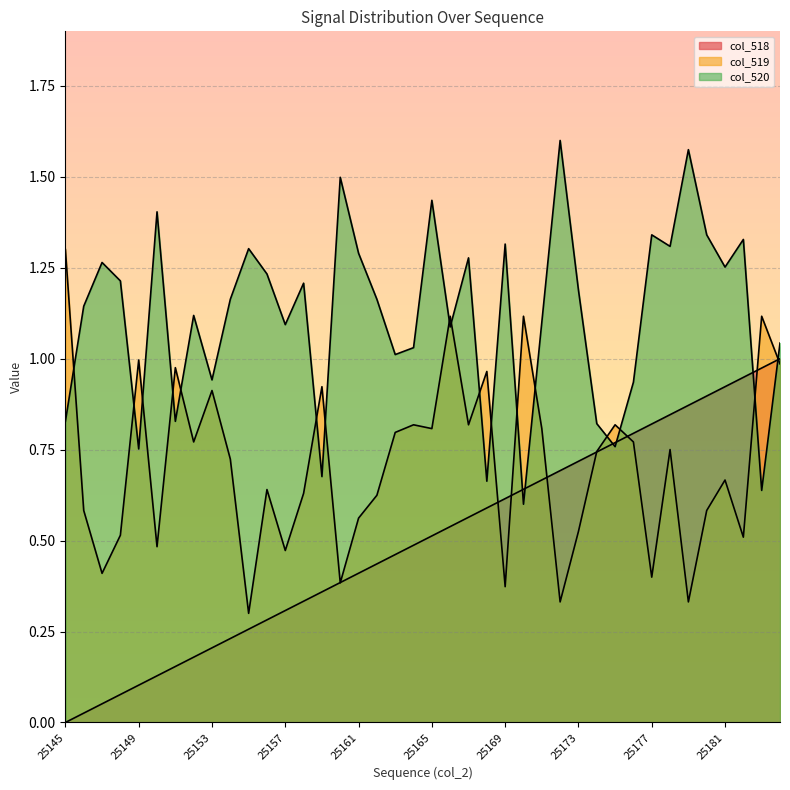

Reading left to right, transcribe all the data shown in this chart.

col_518: 25145=0.0	25146=0.0	25147=0.1	25148=0.1	25149=0.1	25150=0.1	25151=0.2	25152=0.2	25153=0.2	25154=0.2	25155=0.3	25156=0.3	25157=0.3	25158=0.3	25159=0.4	25160=0.4	25161=0.4	25162=0.4	25163=0.5	25164=0.5	25165=0.5	25166=0.5	25167=0.6	25168=0.6	25169=0.6	25170=0.6	25171=0.7	25172=0.7	25173=0.7	25174=0.7	25175=0.8	25176=0.8	25177=0.8	25178=0.8	25179=0.9	25180=0.9	25181=0.9	25182=0.9	25183=1.0	25184=1.0
col_519: 25145=1.3	25146=0.6	25147=0.4	25148=0.5	25149=1.0	25150=0.5	25151=1.0	25152=0.8	25153=0.9	25154=0.7	25155=0.3	25156=0.6	25157=0.5	25158=0.6	25159=0.9	25160=0.4	25161=0.6	25162=0.6	25163=0.8	25164=0.8	25165=0.8	25166=1.1	25167=0.8	25168=1.0	25169=0.4	25170=1.1	25171=0.8	25172=0.3	25173=0.5	25174=0.7	25175=0.8	25176=0.8	25177=0.4	25178=0.8	25179=0.3	25180=0.6	25181=0.7	25182=0.5	25183=1.1	25184=1.0
col_520: 25145=0.8	25146=1.1	25147=1.3	25148=1.2	25149=0.8	25150=1.4	25151=0.8	25152=1.1	25153=0.9	25154=1.2	25155=1.3	25156=1.2	25157=1.1	25158=1.2	25159=0.7	25160=1.5	25161=1.3	25162=1.2	25163=1.0	25164=1.0	25165=1.4	25166=1.1	25167=1.3	25168=0.7	25169=1.3	25170=0.6	25171=1.1	25172=1.6	25173=1.2	25174=0.8	25175=0.8	25176=0.9	25177=1.3	25178=1.3	25179=1.6	25180=1.3	25181=1.3	25182=1.3	25183=0.6	25184=1.0